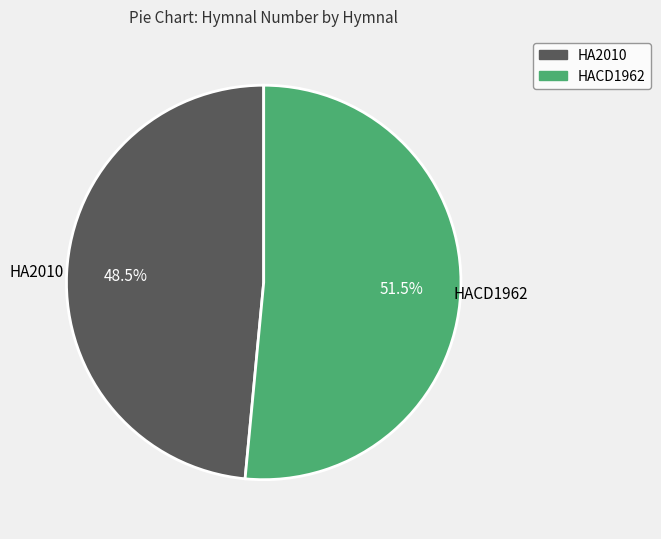

Does any single category account for the majority?

Yes